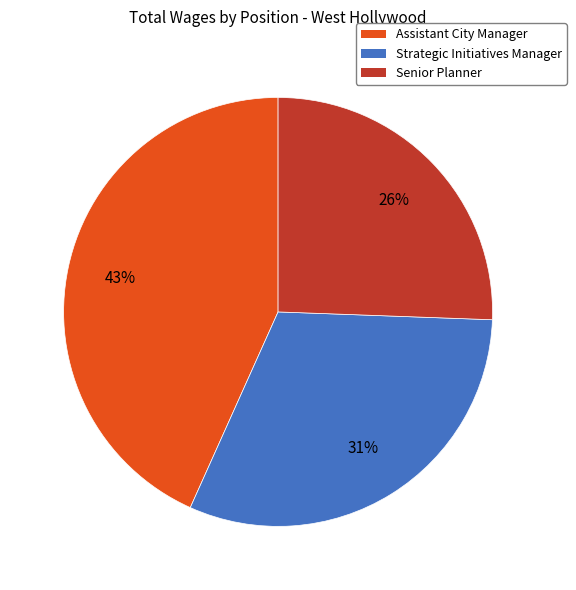

Does any single category account for the majority?

No